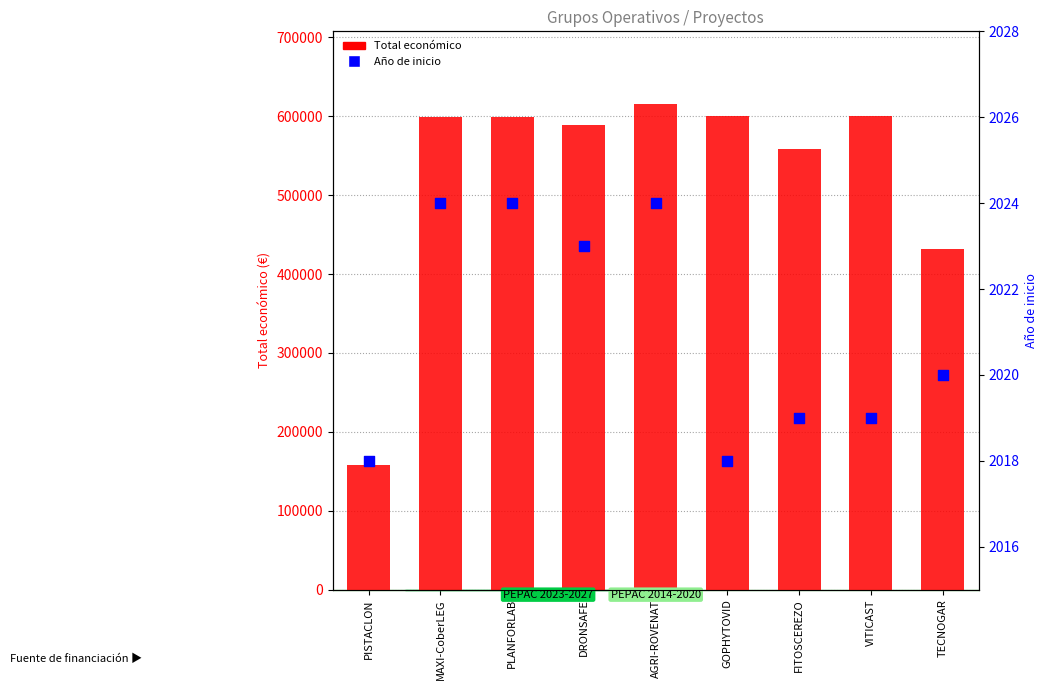

What is the total value across all series at AGRI-ROVENAT?

617399